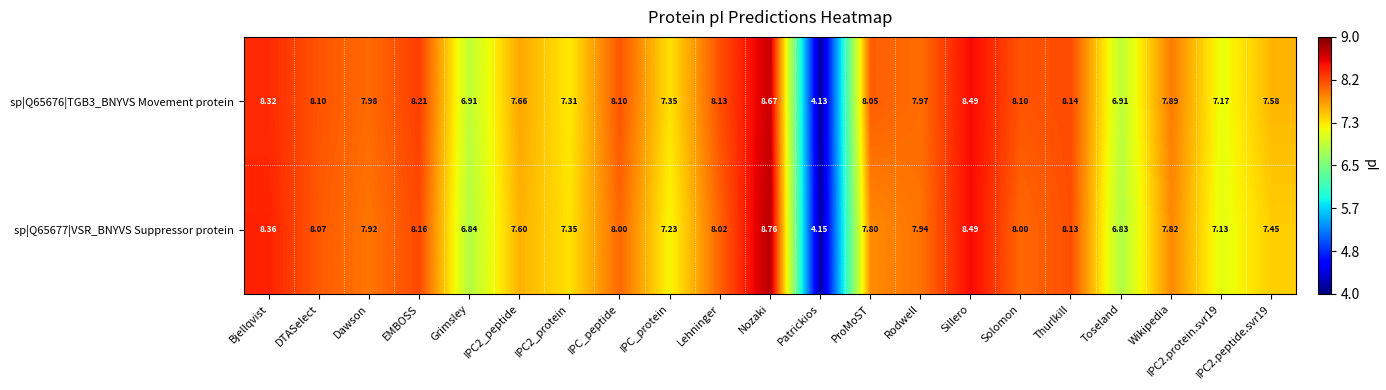

At which label does sp|Q65676|TGB3_BNYVS Movement protein first exceed 7?

Bjellqvist